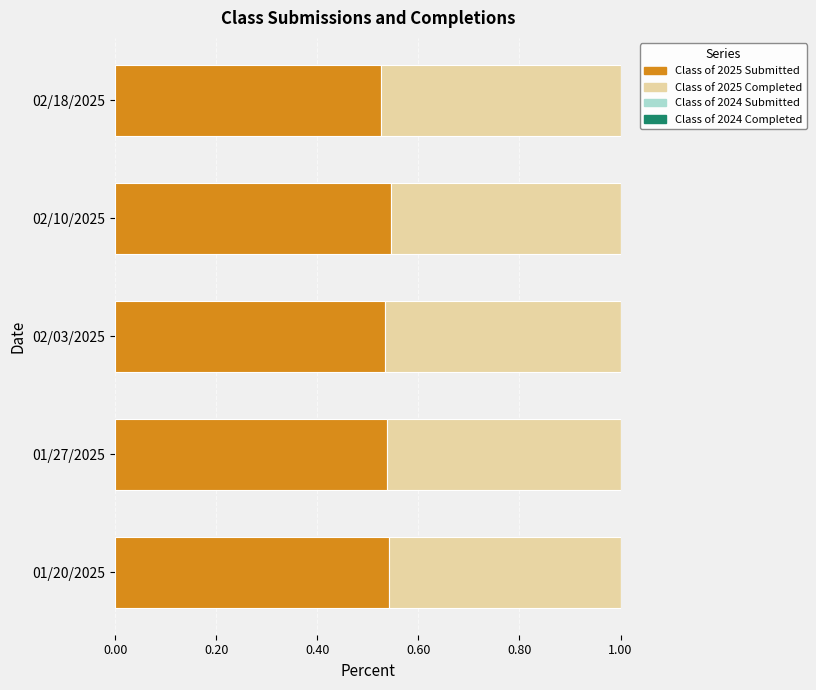

What is the sum of all Class of 2025 Submitted values?

2.7